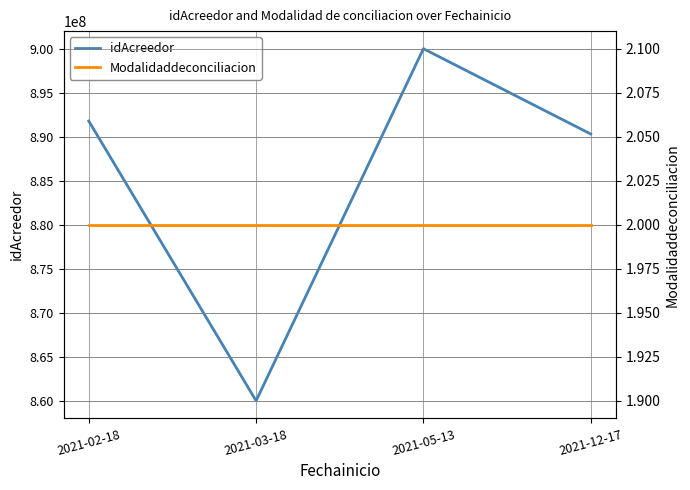

How many values in the idAcreedor series exceed 891800231?

1